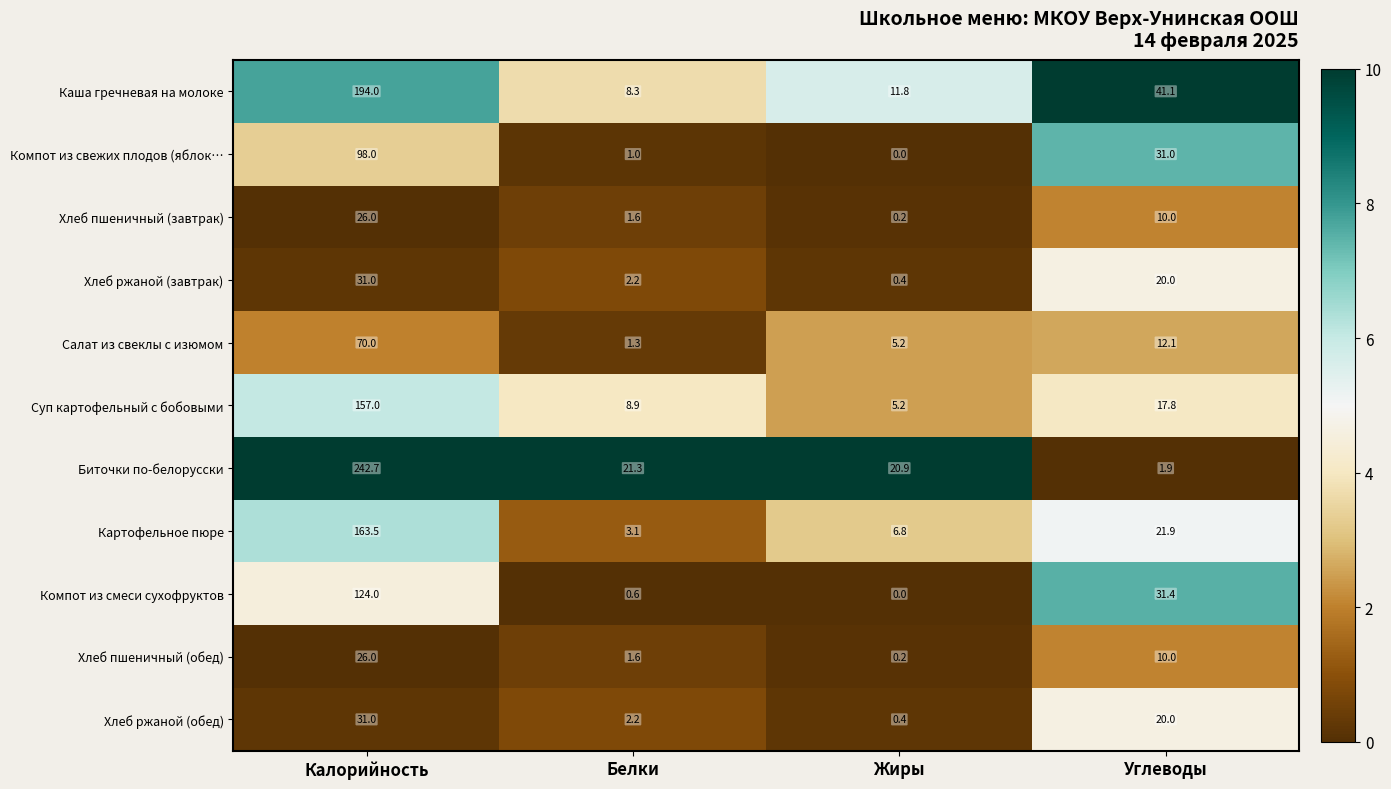

Where is Биточки по-белорусски nearest to the value 122?

Белки